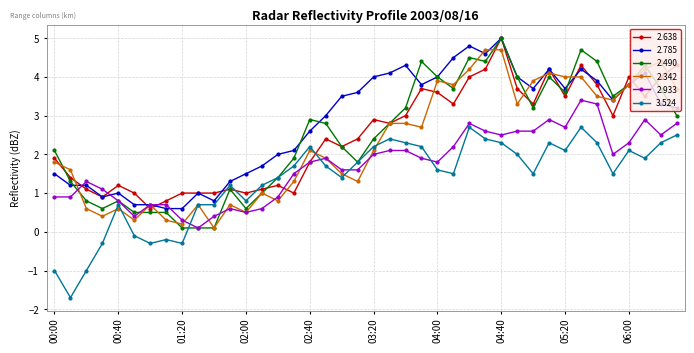

What is the value of the 2.638 point at the 21st from the left?

2.9